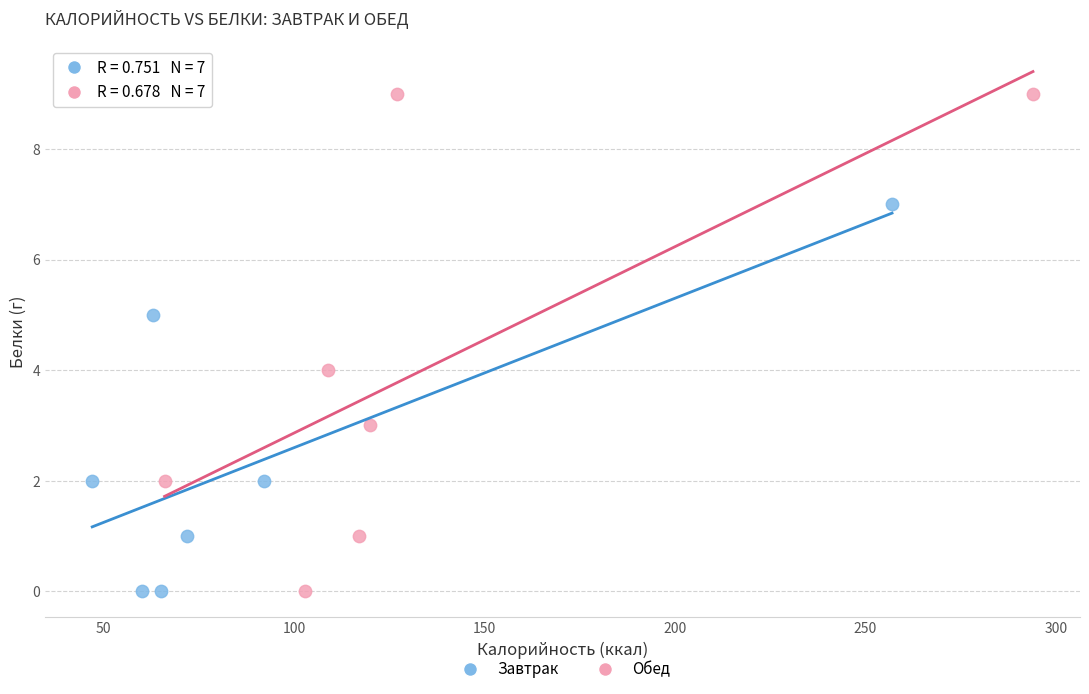

Which series has the widest spread of Y values?

Обед